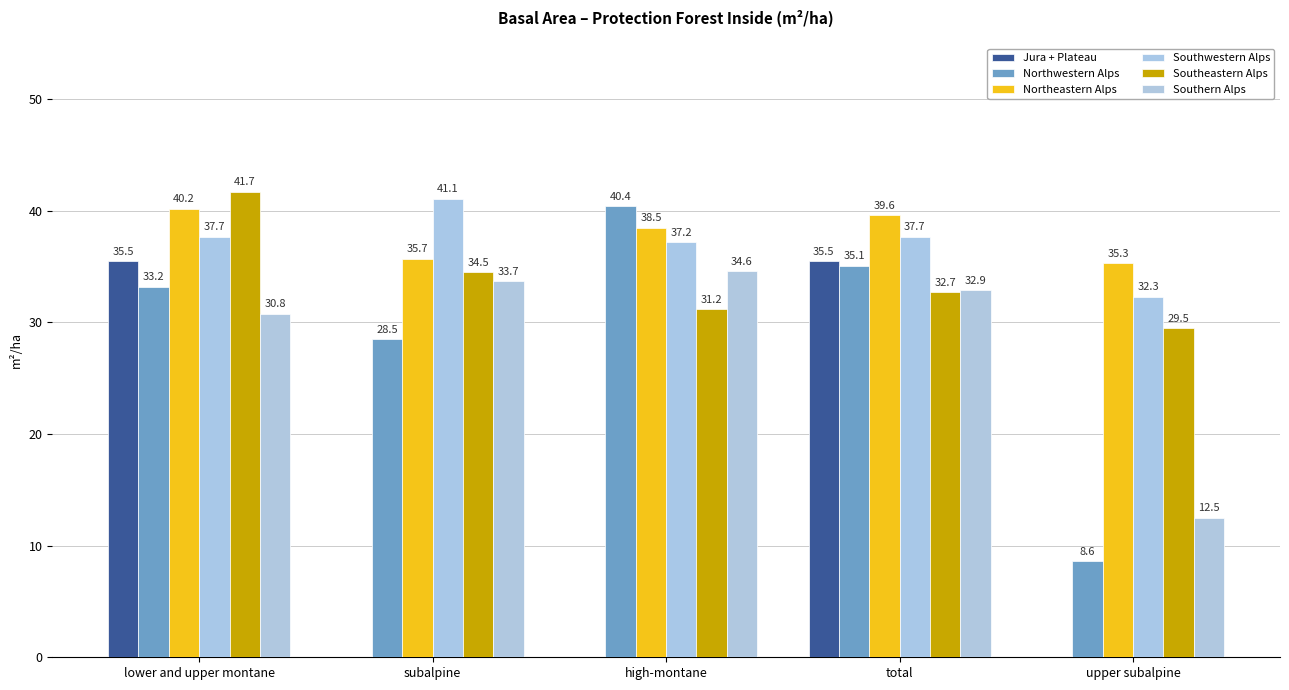

The Northwestern Alps series shows 50.9 at lower and upper montane. True or false?

False